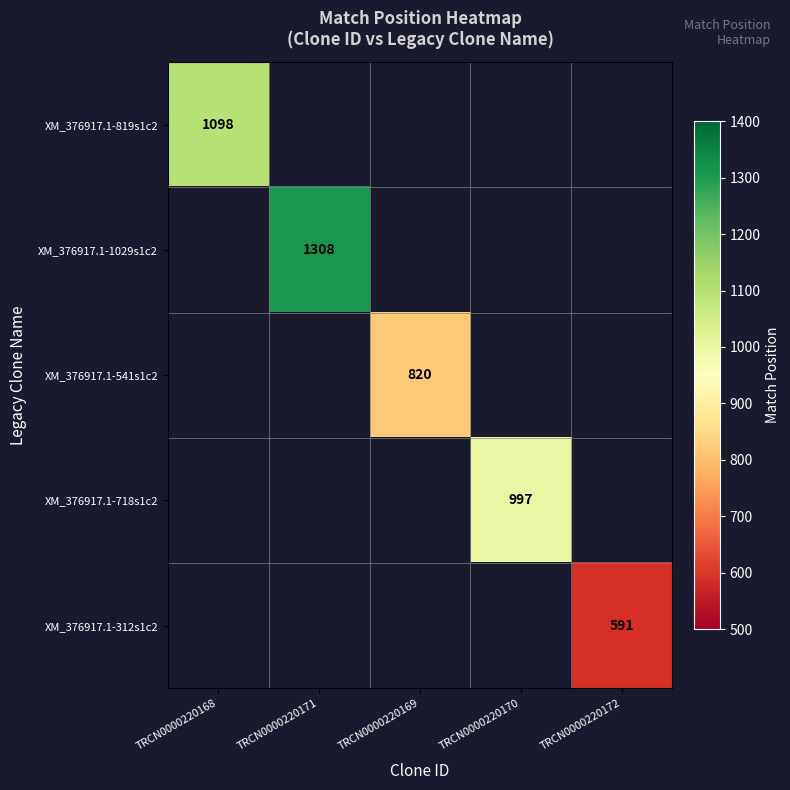

The XM_376917.1-819s1c2 series shows 1837 at TRCN0000220168. True or false?

False